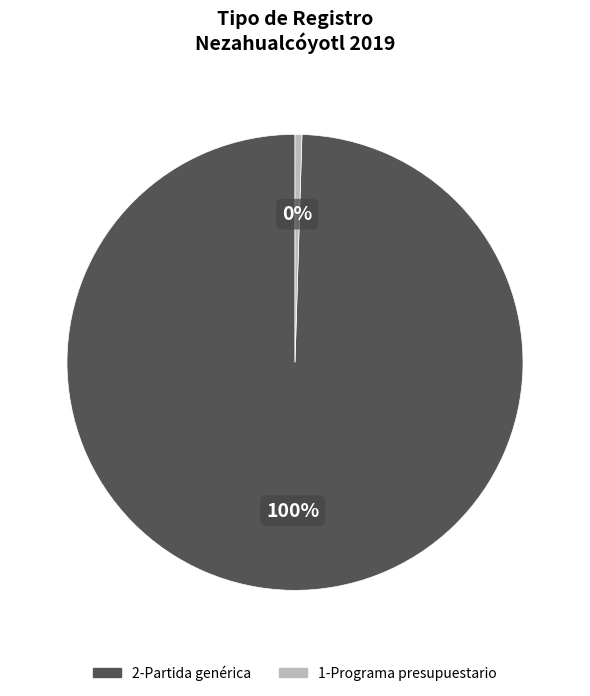

What is the smallest slice in the pie chart?

1-Programa presupuestario